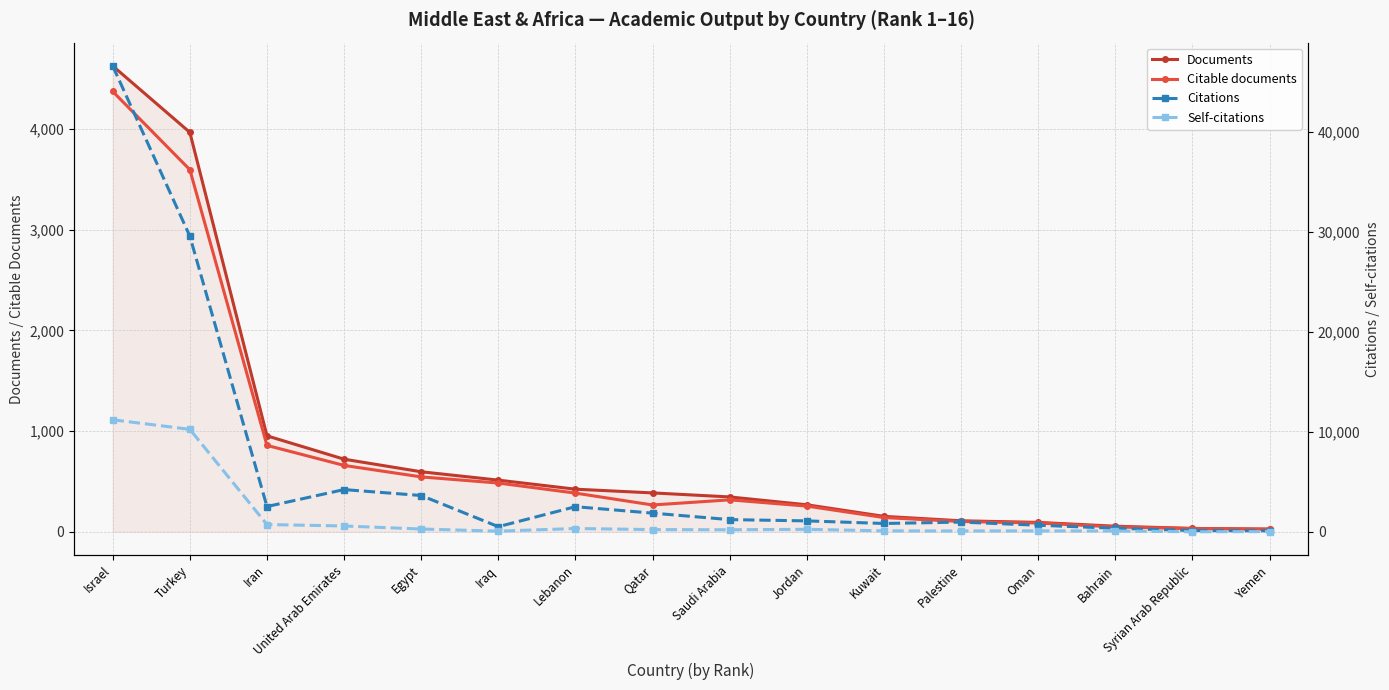

What are all the series names shown in the legend?

Documents, Citable documents, Citations, Self-citations